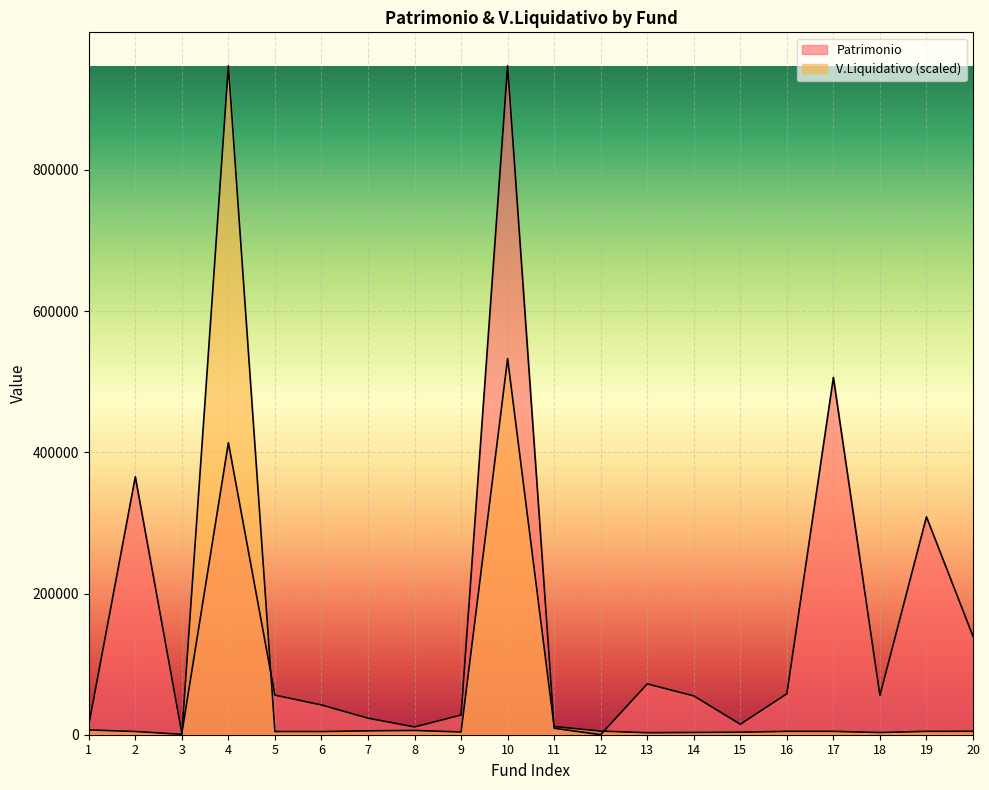

Is the value of V.Liquidativo at 13 greater than the value of Patrimonio at 7?

No